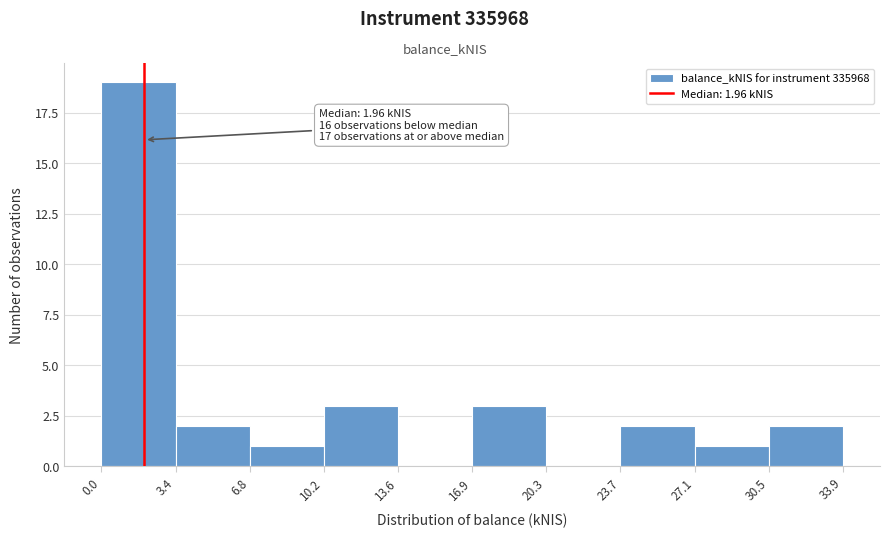

Which range on the x-axis has the tallest bar?

0.0 to 3.4